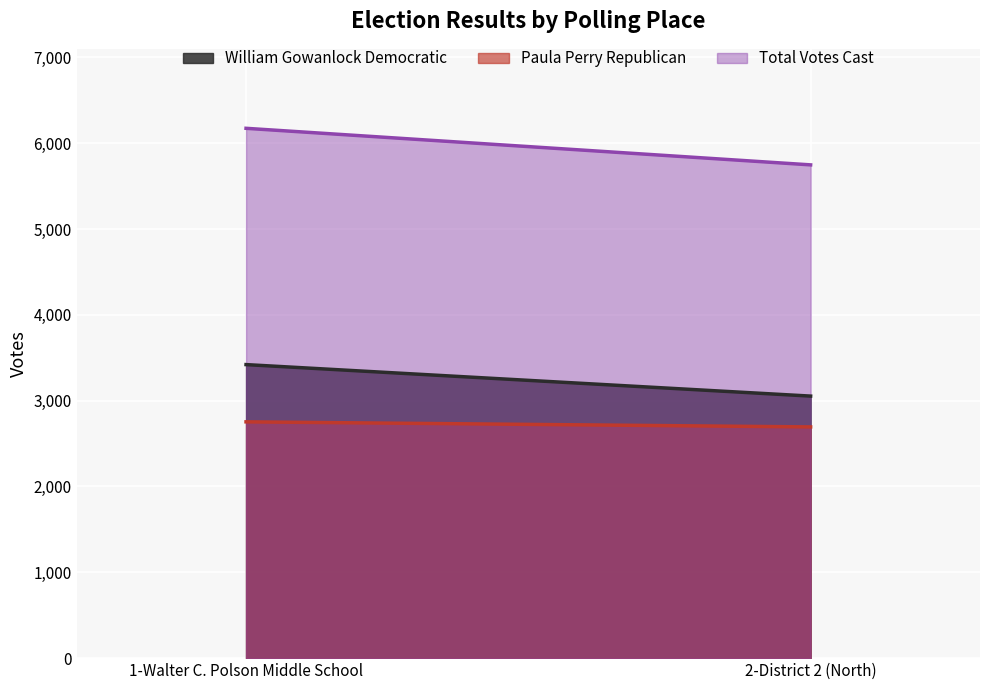

What is the difference between the Total Votes Cast values at 2-District 2 (North) and 1-Walter C. Polson Middle School?

426